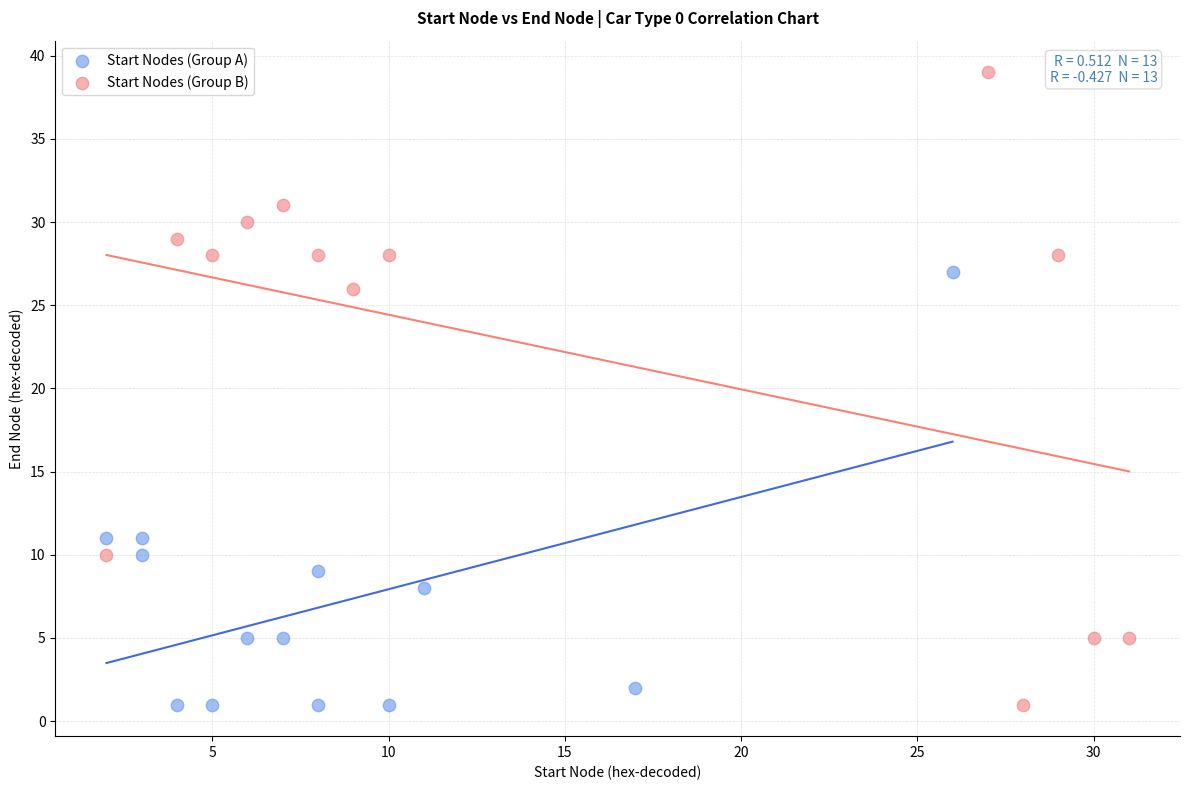

Which series has the widest spread of Y values?

Start Nodes (Group B)